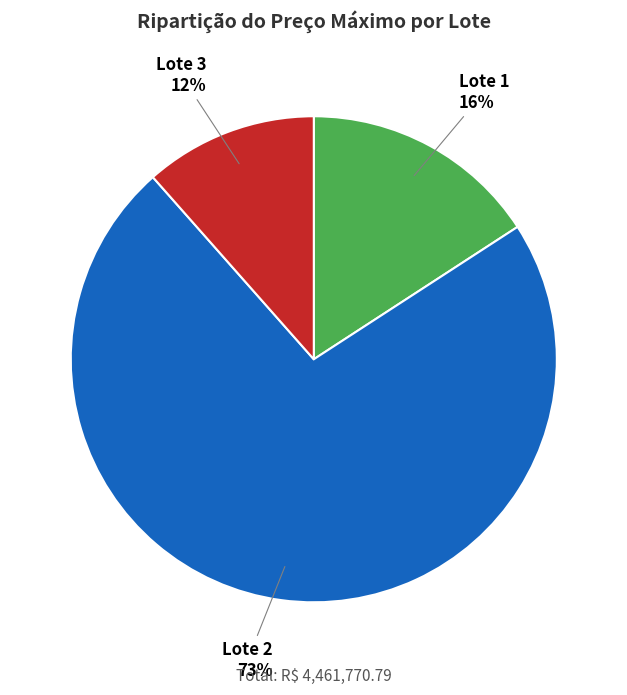

Which has a higher value, Lote 3 or Lote 1?

Lote 1